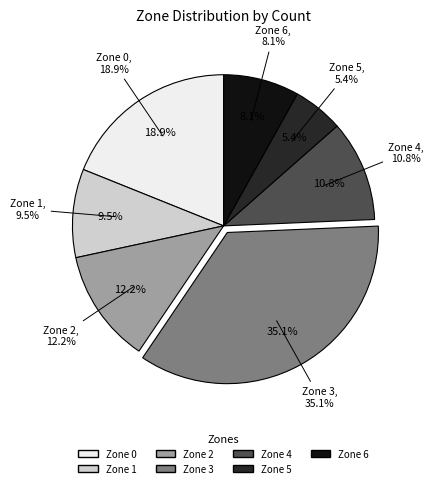

What is the largest slice in the pie chart?

Zone 3